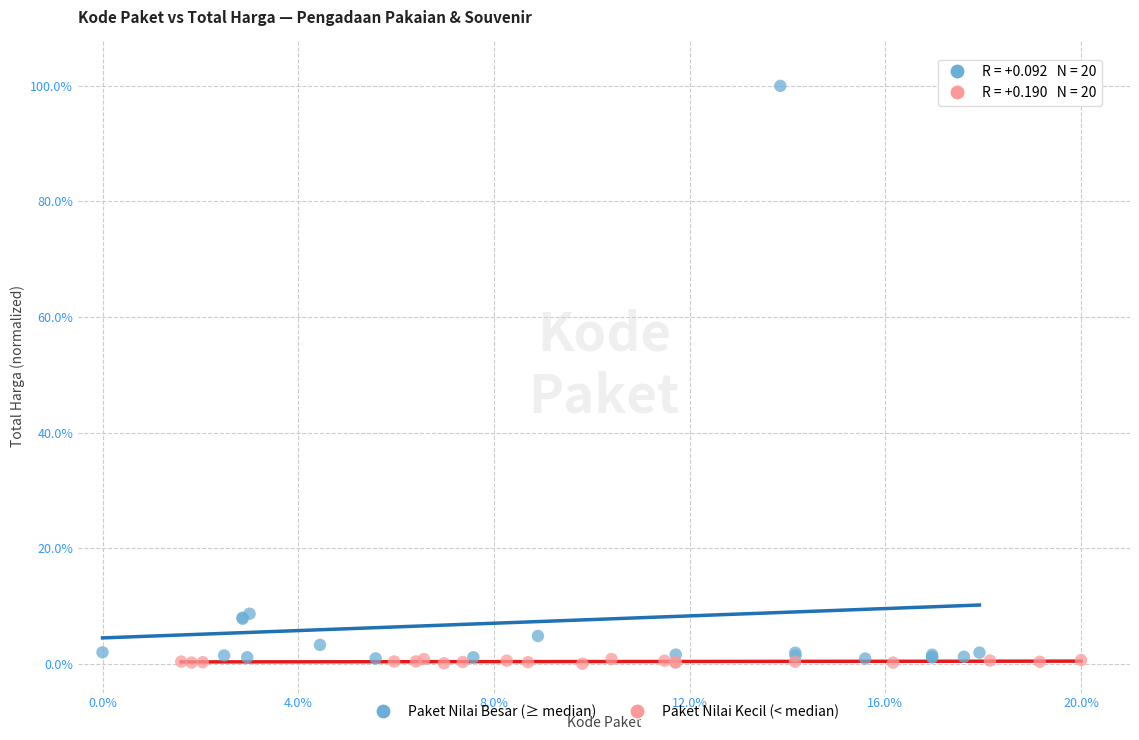

Which series has the widest spread of Y values?

Paket Nilai Besar (≥ median)